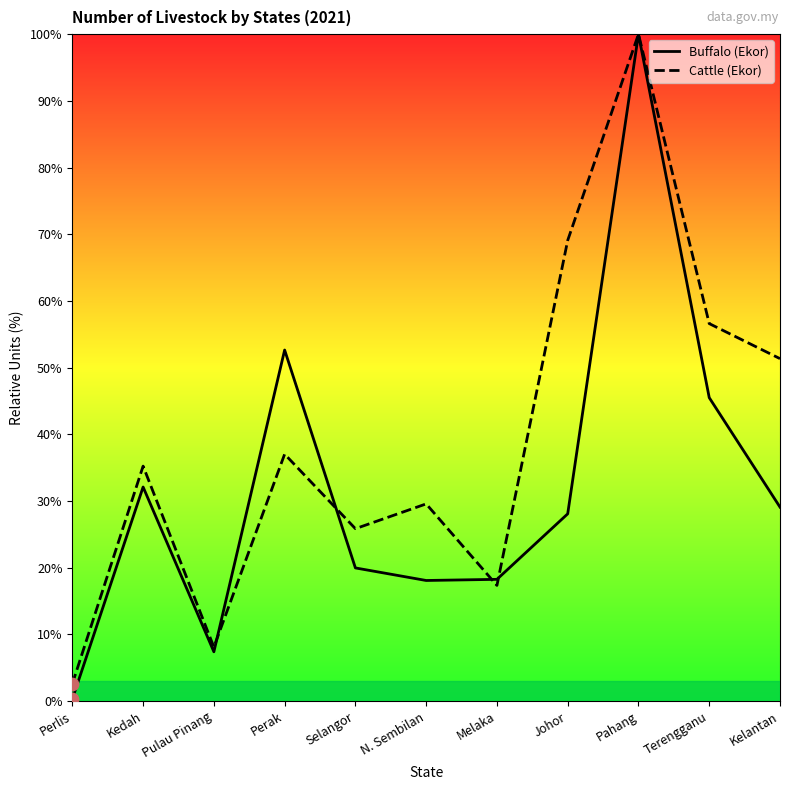

Which series has the widest spread of Y values?

Buffalo (Ekor)